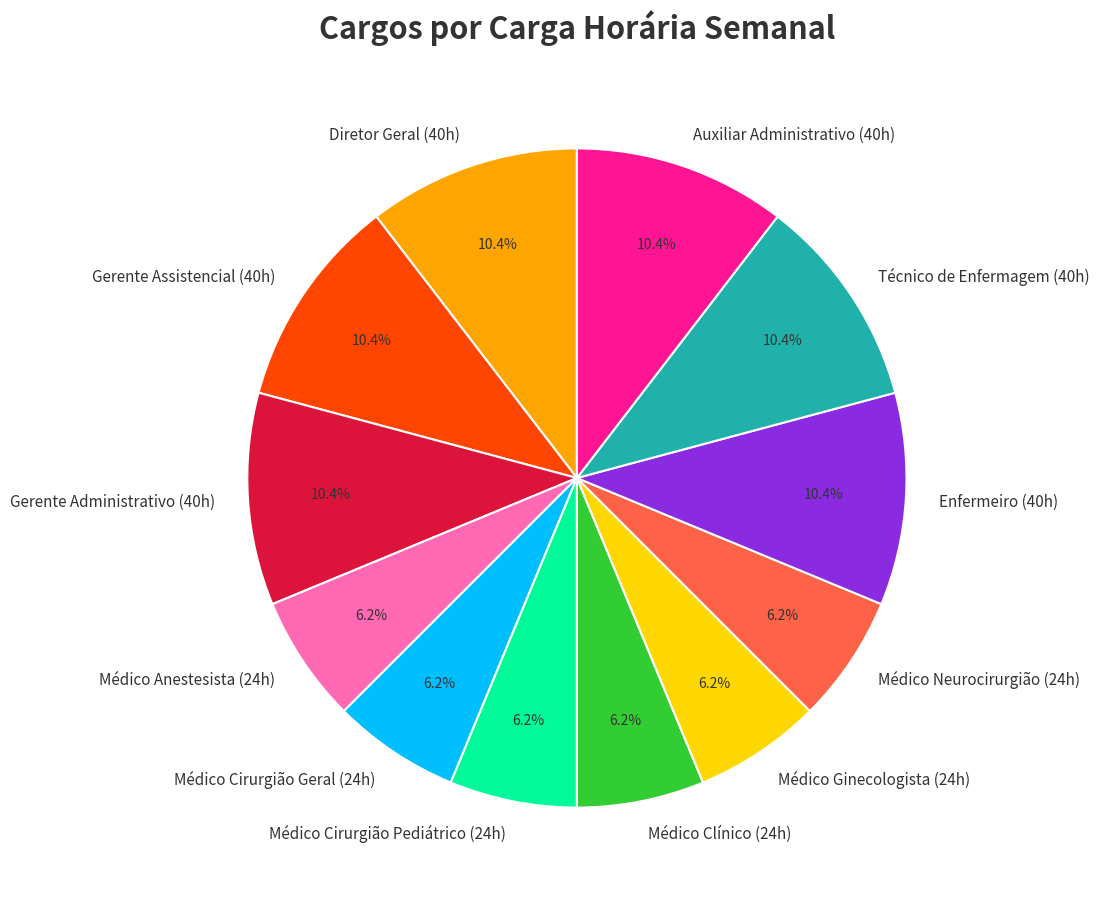

Between Enfermeiro (40h) and Médico Cirurgião Pediátrico (24h), which is larger?

Enfermeiro (40h)